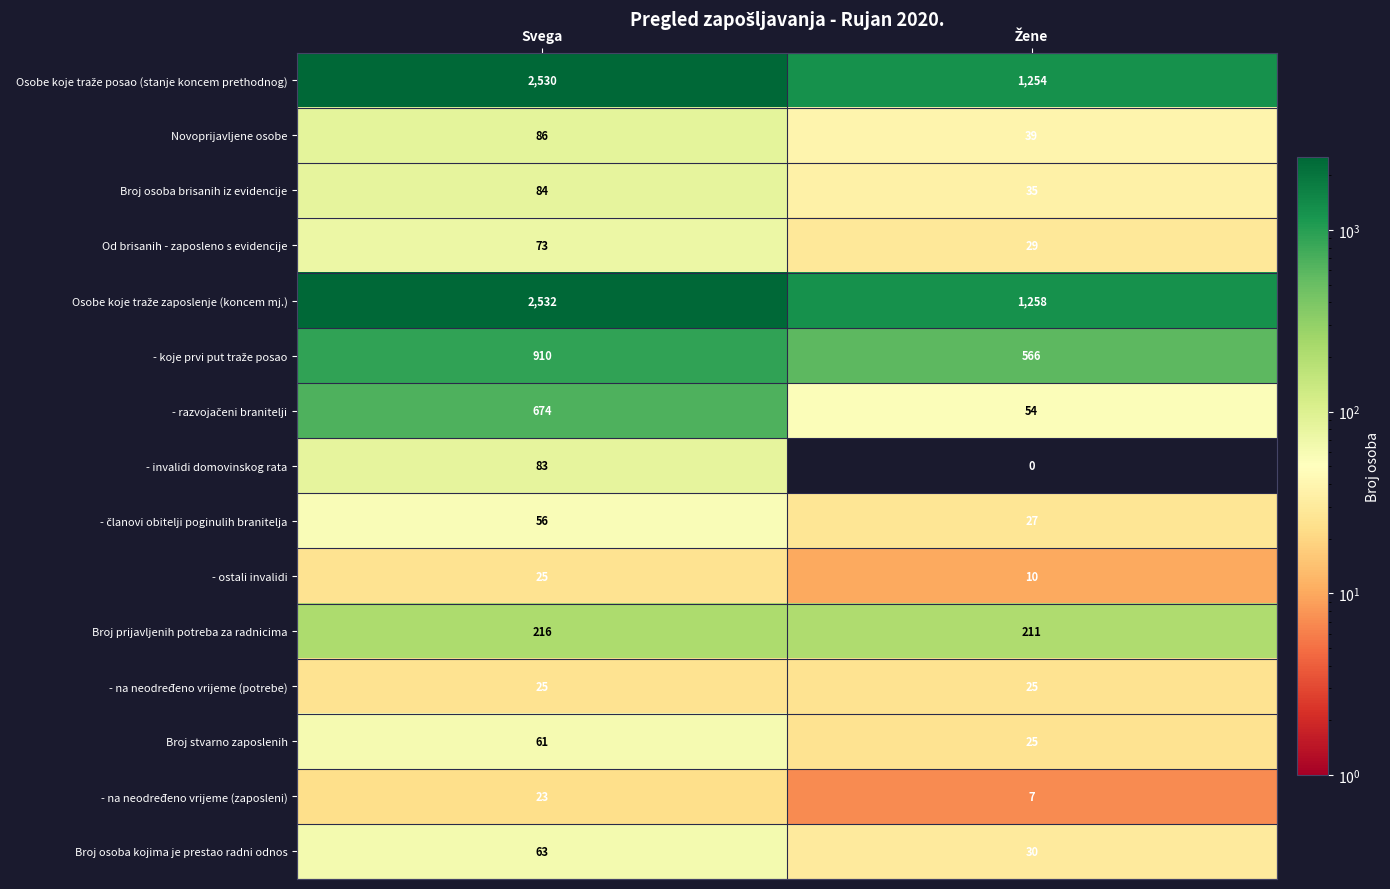

What is the difference between the maximum and minimum values in the Broj prijavljenih potreba za radnicima series?

5